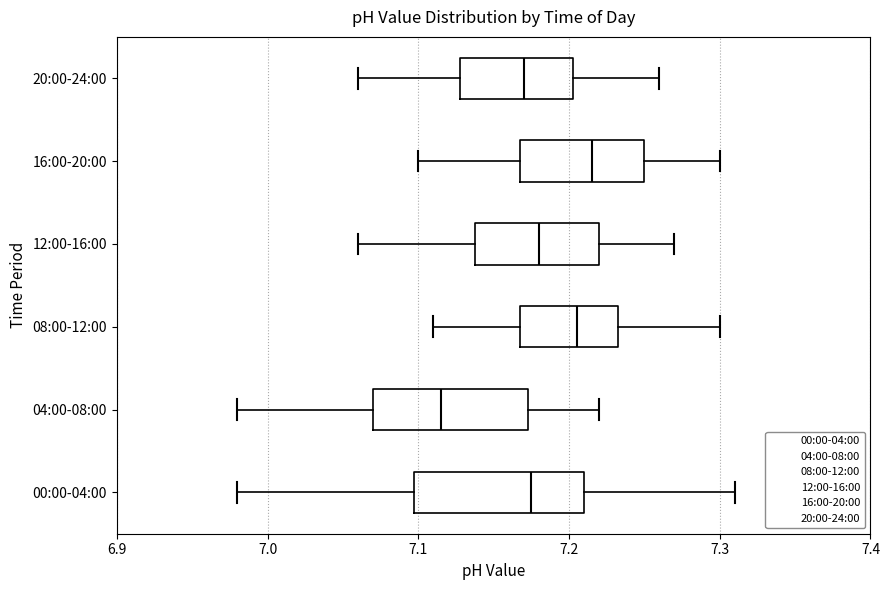

Where is the right edge of the box for 08:00-12:00 on the x-axis? The values are not printed on the chart, so give them approximately, as read against the axis.

7.23